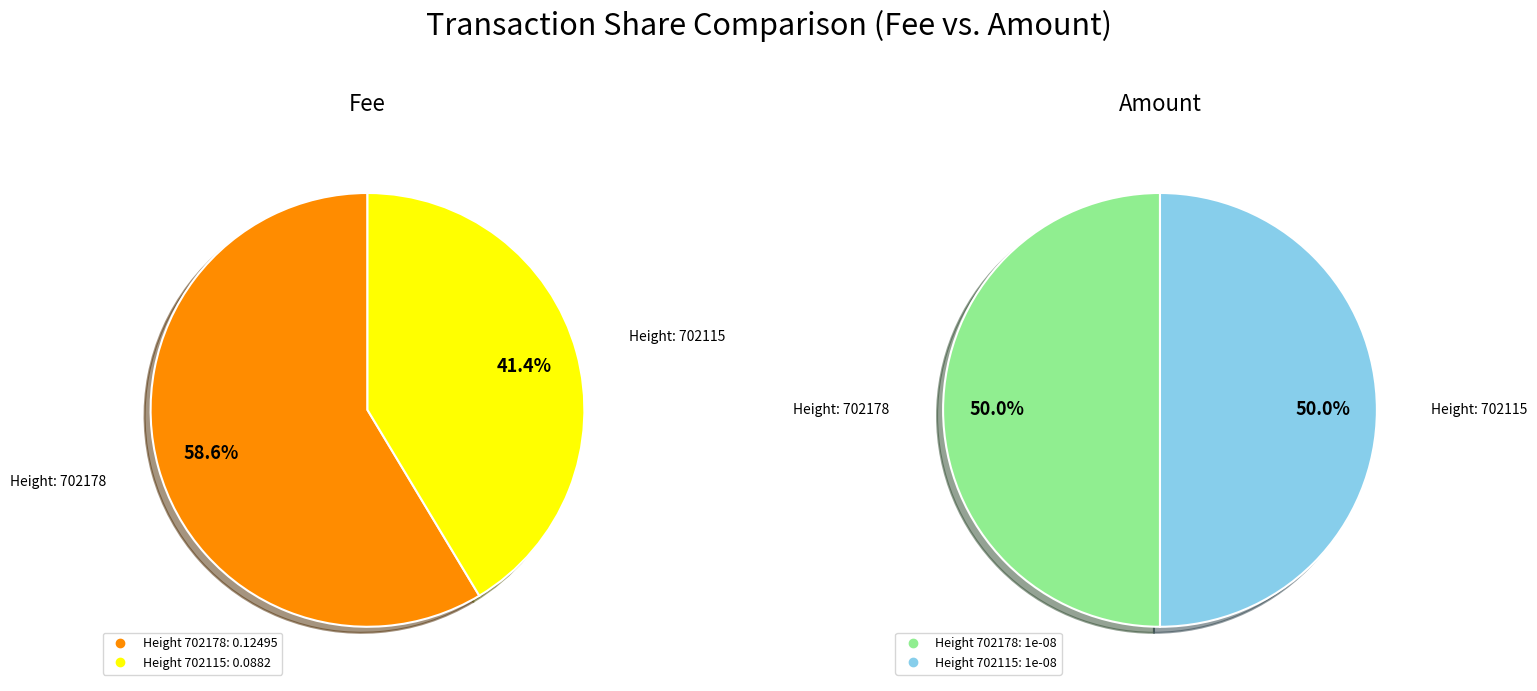

Combined, do 702178 and 702115 account for over 50%?

Yes